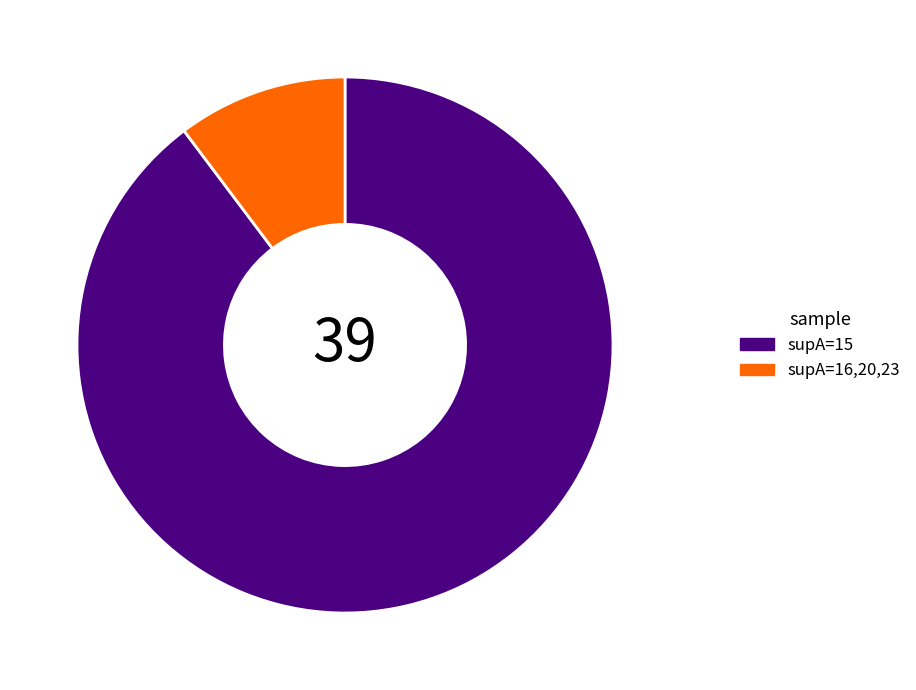

Do supA=16,20,23 and supA=15 together represent more than half of the pie?

Yes